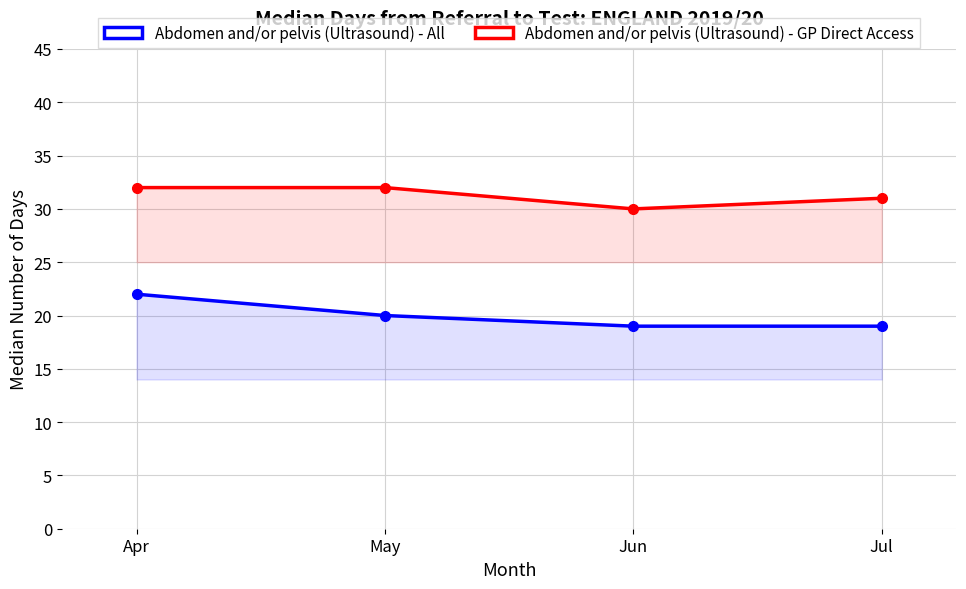

True or false: Abdomen and/or pelvis (Ultrasound) - All has more than 1 points higher than both neighbors.

False